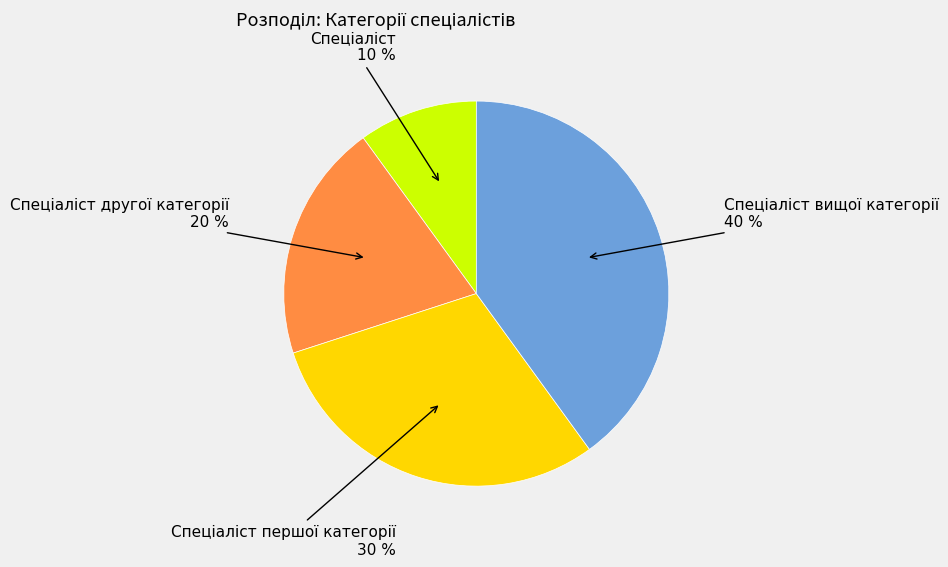

To the nearest percent, what is the difference between the largest and smallest slice percentages?

30%